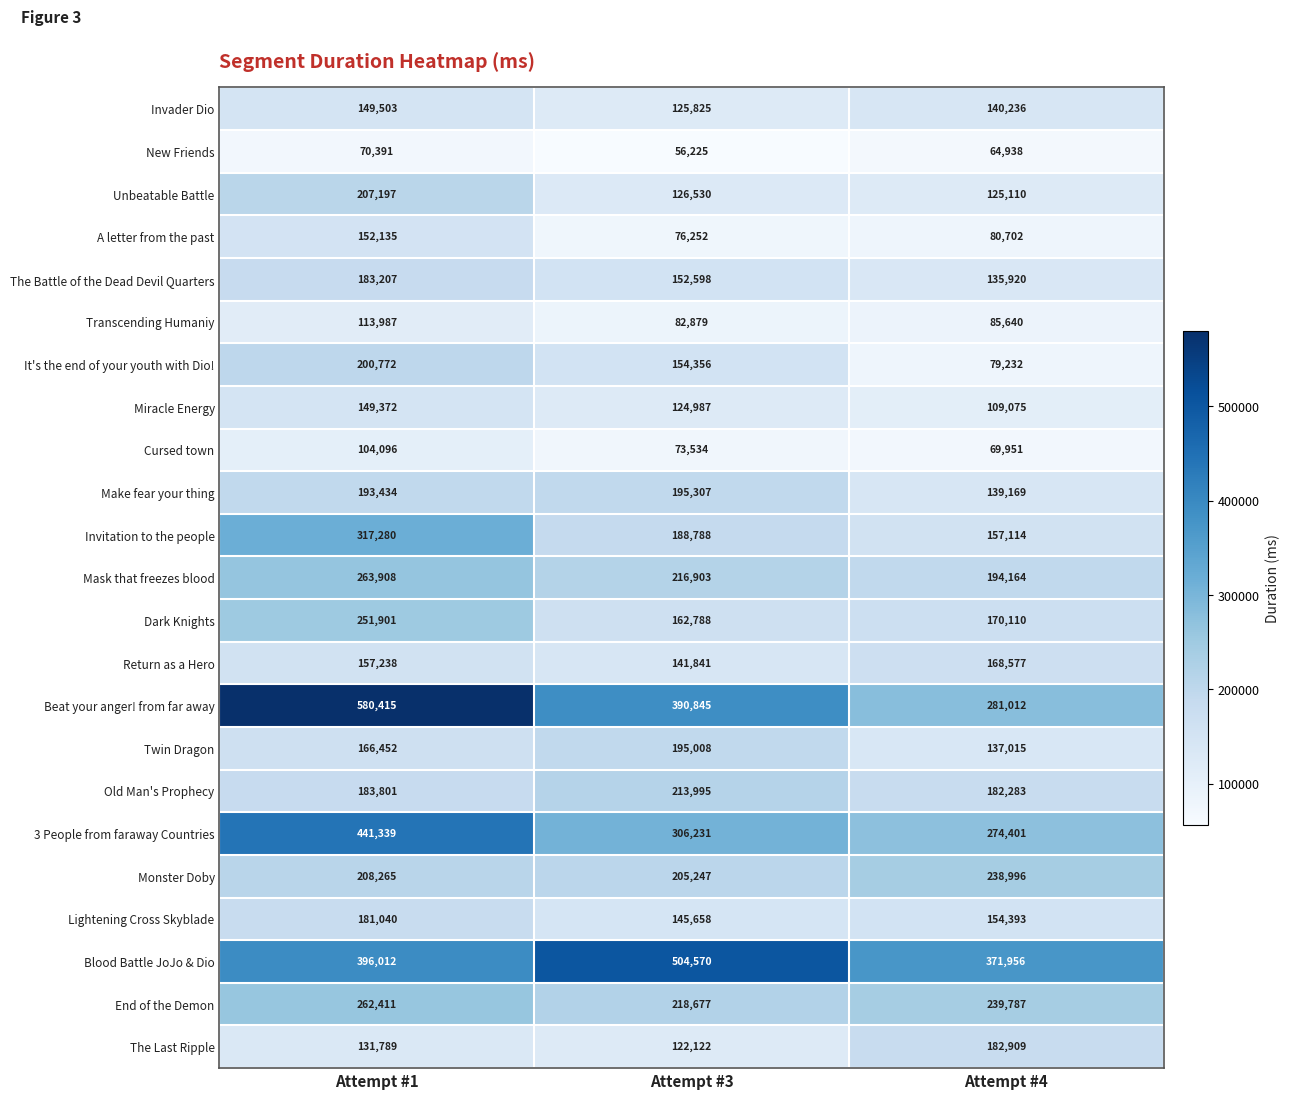

What is the difference between the highest and lowest values at Attempt #3?

448345